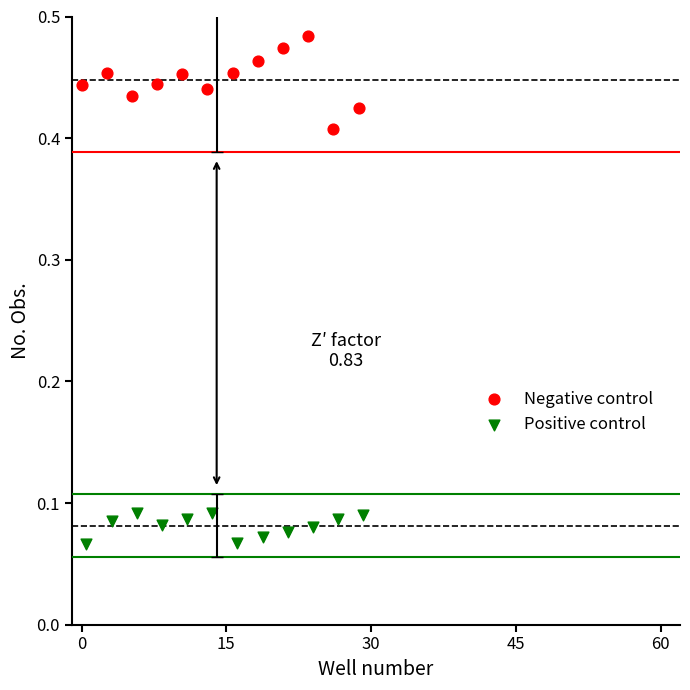

Which series reaches the minimum Y coordinate?

Positive control